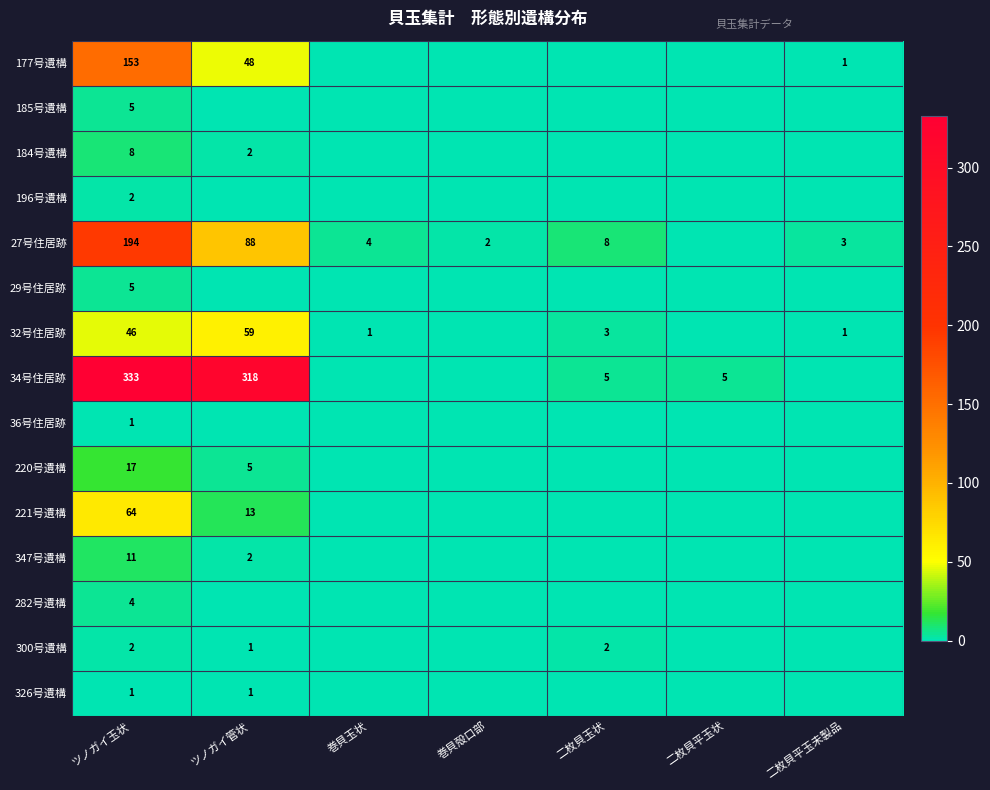

What is the difference between the highest and lowest values at ツノガイ玉状?

332